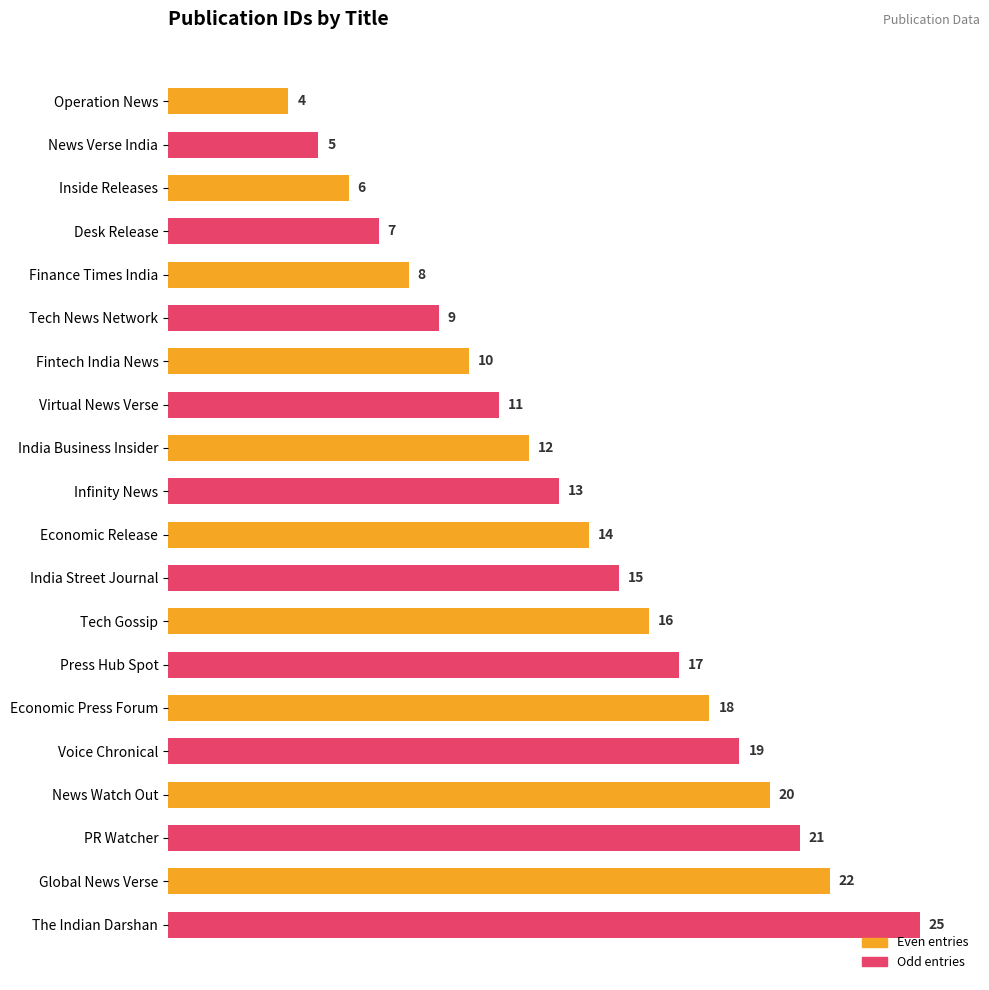

At which category does the chart reach its peak across all series?

The Indian Darshan